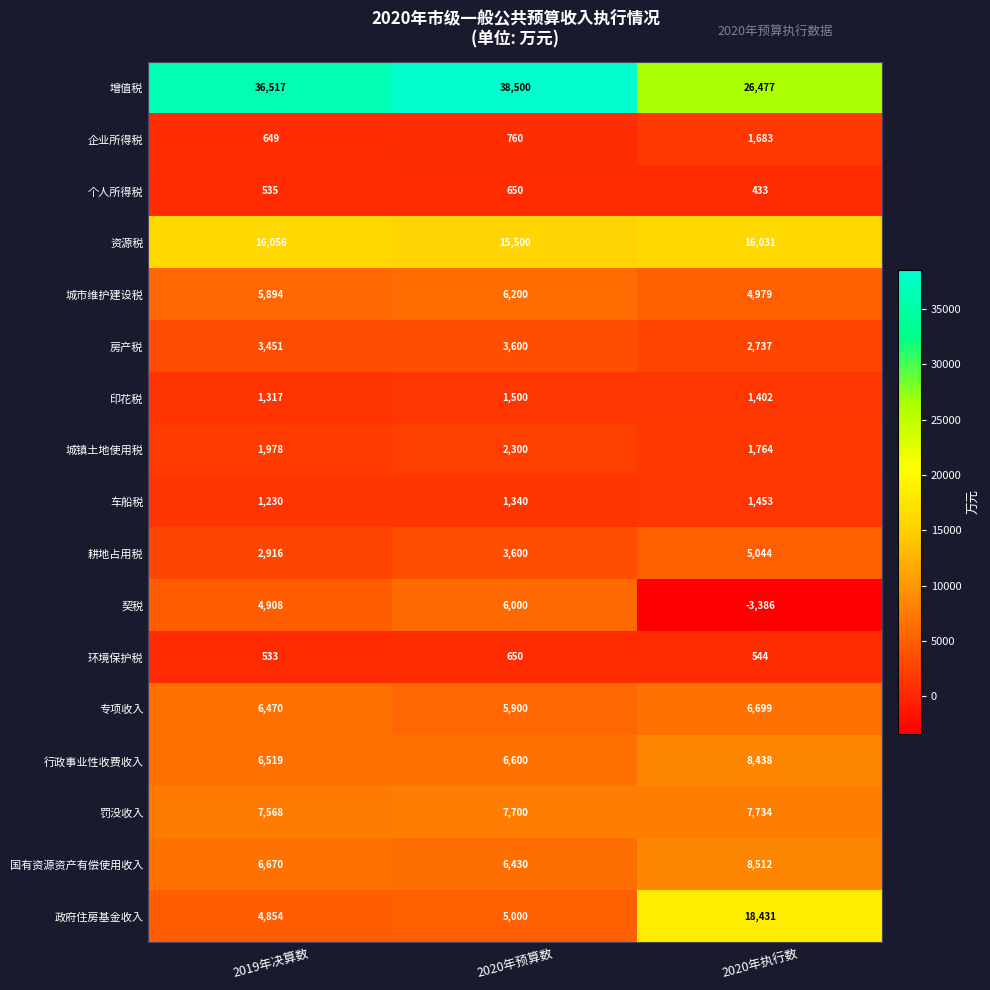

Where is 城市维护建设税 nearest to the value 5589?

2019年决算数